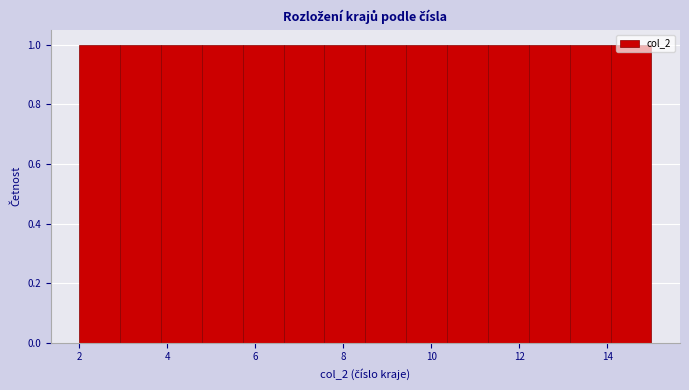

Reading left to right, list every bar in this chart as the range it spans on the x-axis followed by its height. Neither the bar edges nor the heights are printed on the chart, so give them approximately, as read against the axes.

2.0 to 3.0: 1
3.0 to 3.8: 1
3.8 to 4.8: 1
4.8 to 5.8: 1
5.8 to 6.6: 1
6.6 to 7.6: 1
7.6 to 8.6: 1
8.6 to 9.4: 1
9.4 to 10.4: 1
10.4 to 11.2: 1
11.2 to 12.2: 1
12.2 to 13.2: 1
13.2 to 14.0: 1
14.0 to 15.0: 1